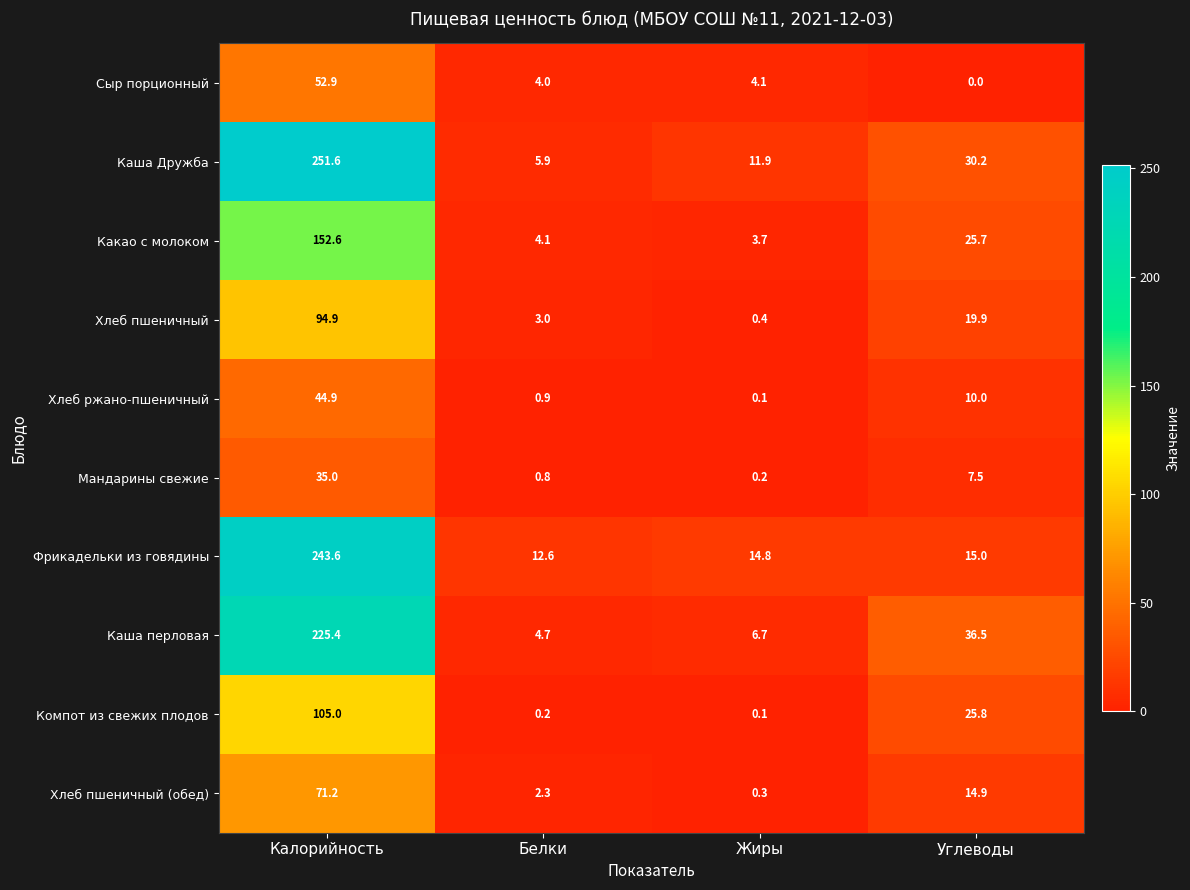

The value of Хлеб ржано-пшеничный at Углеводы is 6.8. True or false?

False